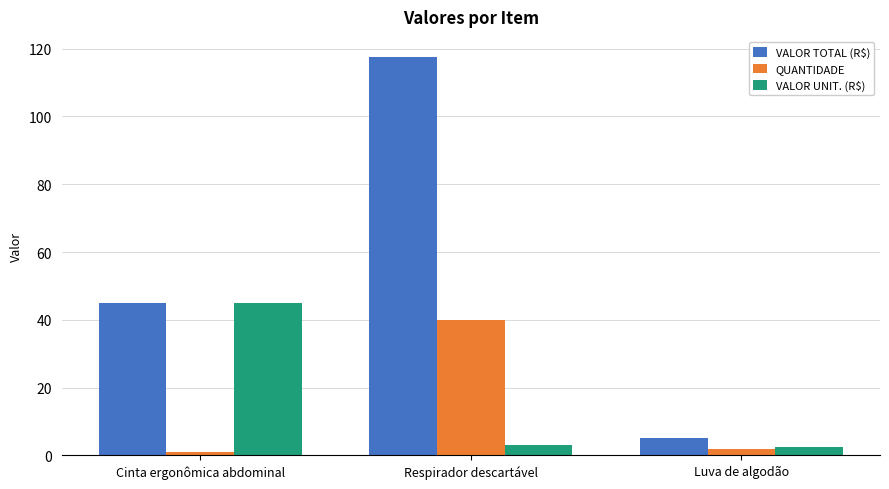

Which series changed the most between Cinta ergonômica abdominal and Luva de algodão?

VALOR UNIT. (R$)